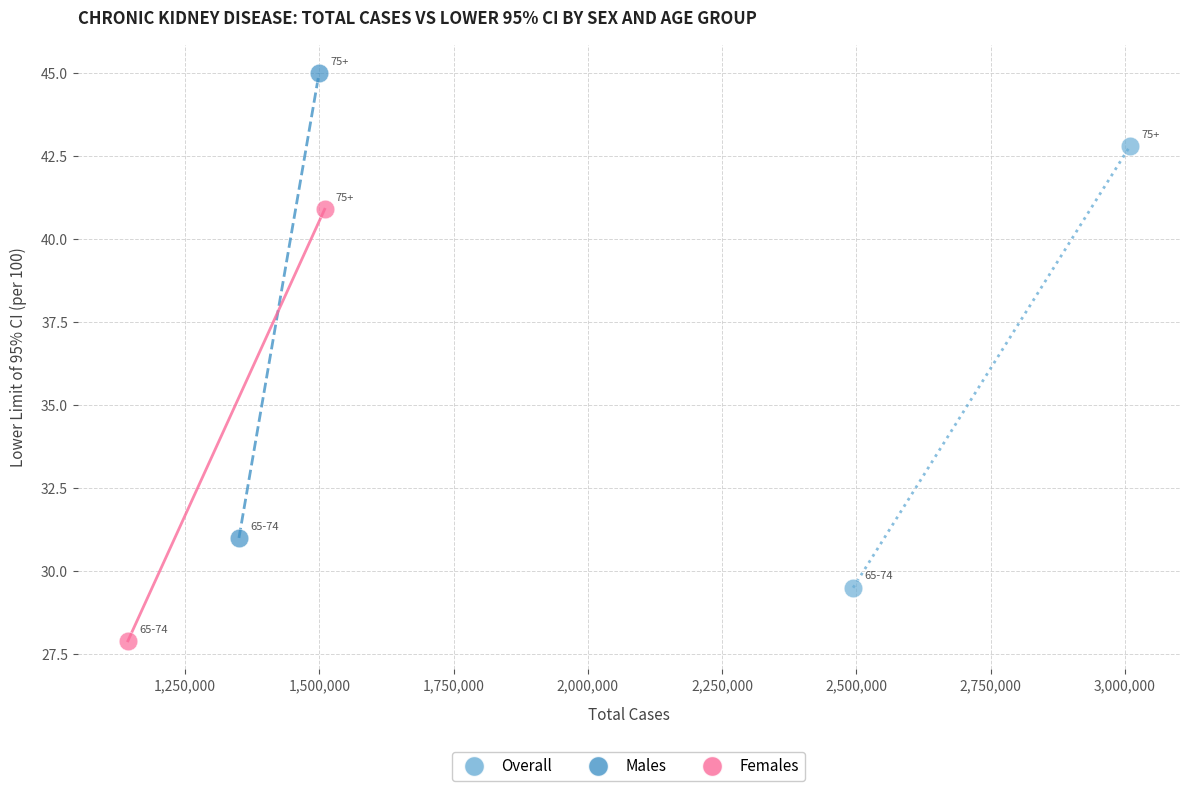

Which series contains the lowest Y value?

Females